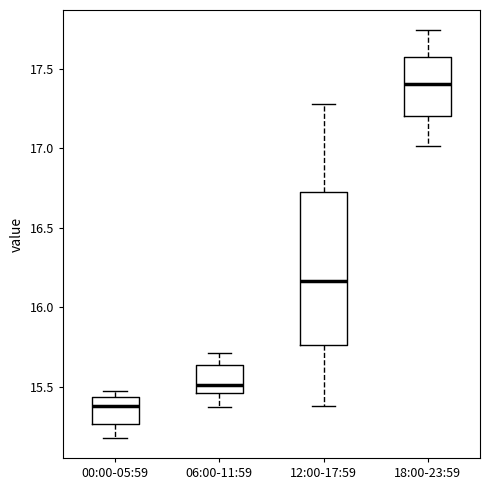

Which box is the tallest, from its lower edge to its upper edge?

12:00-17:59